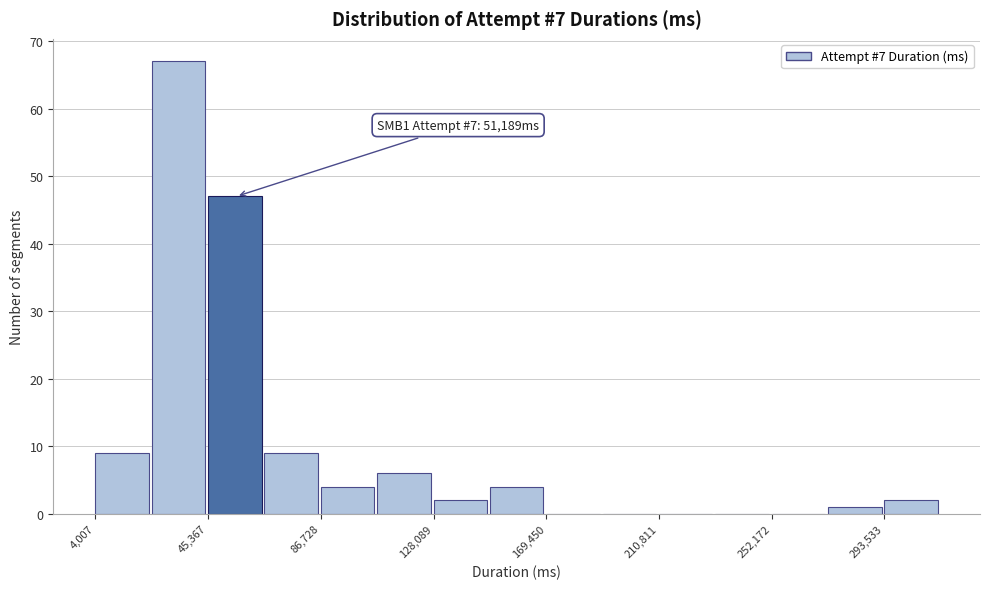

Which range on the x-axis has the tallest bar?

25000 to 45000